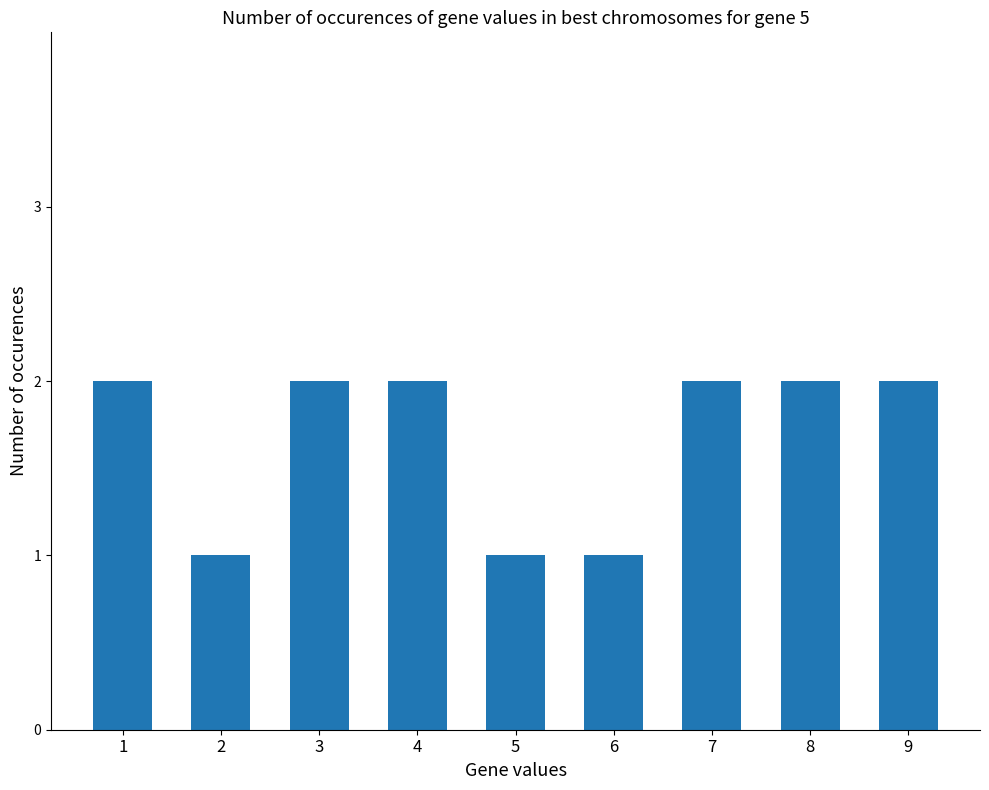

Between 9 and 5, which is larger?

9